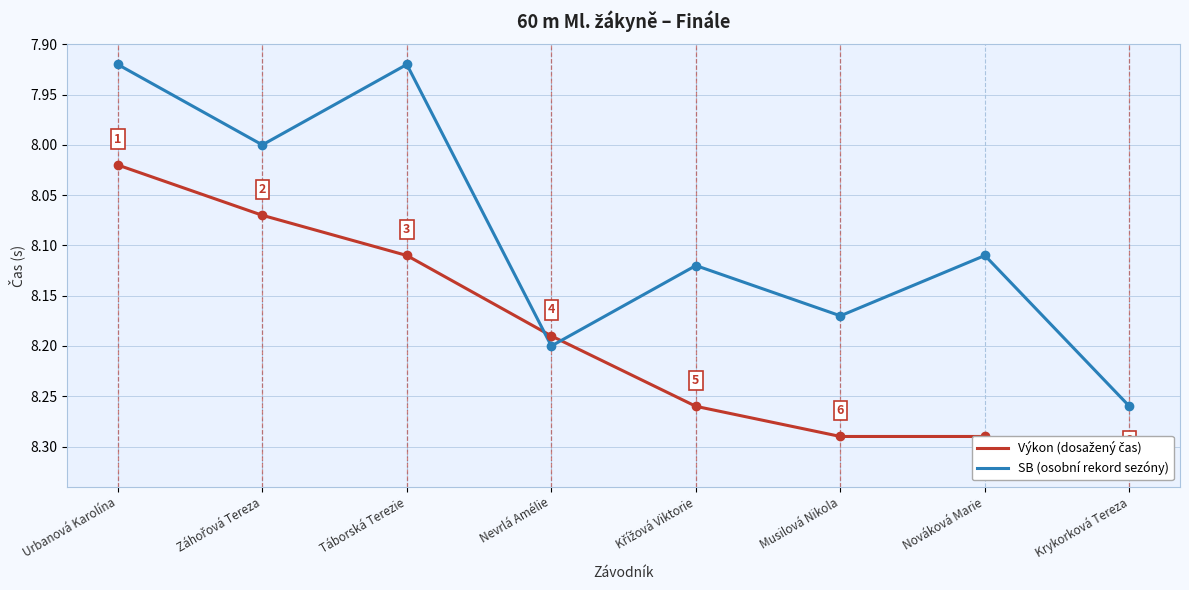

List the series in order of their overall mean, lowest first.

SB (osobní rekord sezóny), Výkon (dosažený čas)